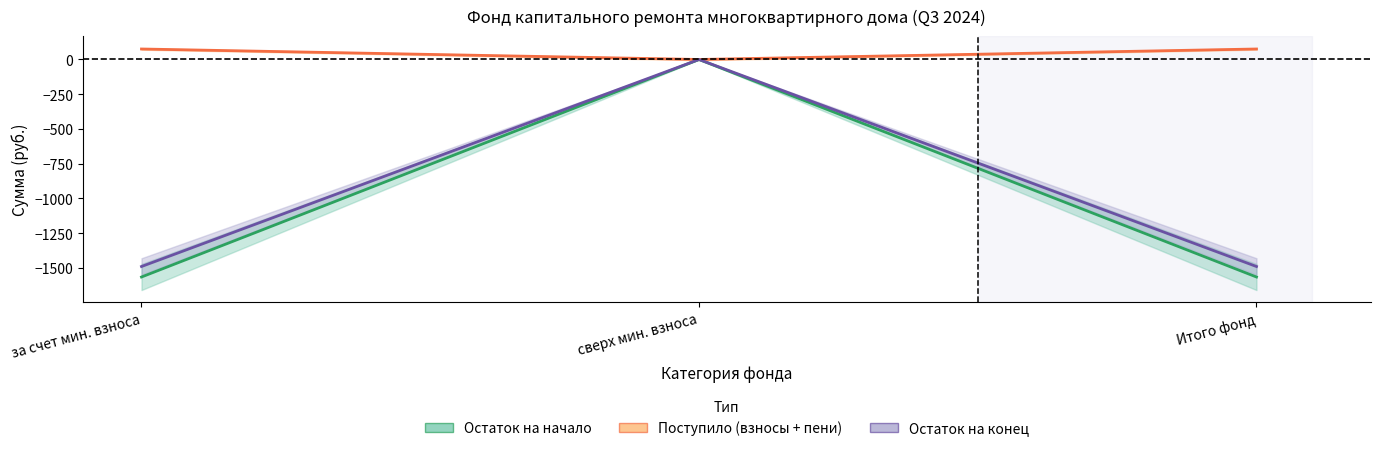

How many data points does each series have?

3